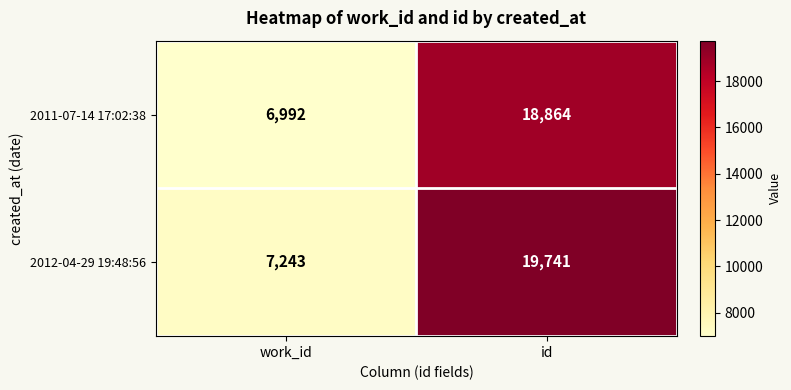

Is it true that 2011-07-14 17:02:38 equals 18864 at id?

True